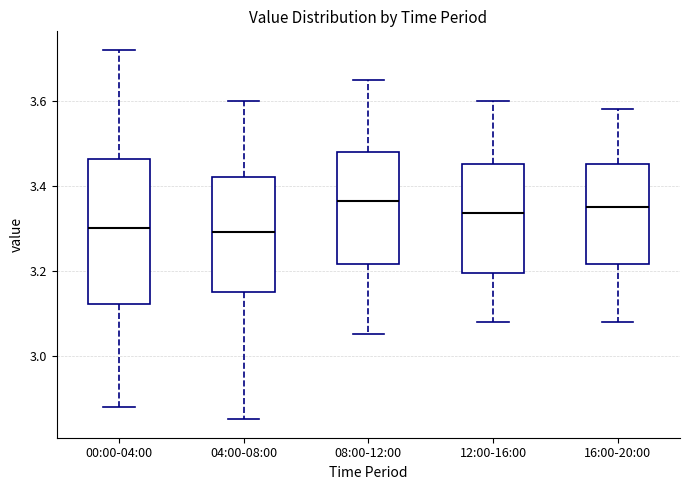

Reading left to right, transcribe this box plot: for each box, give where its median line is, the range the box spans, and where its two whiskers end, as read against the y-axis. The values are not printed on the chart, so give them approximately, as read against the axis.

00:00-04:00: median 3.30, box 3.12 to 3.46, whiskers 2.88 to 3.72
04:00-08:00: median 3.30, box 3.16 to 3.42, whiskers 2.86 to 3.60
08:00-12:00: median 3.36, box 3.22 to 3.48, whiskers 3.06 to 3.66
12:00-16:00: median 3.34, box 3.20 to 3.46, whiskers 3.08 to 3.60
16:00-20:00: median 3.36, box 3.22 to 3.46, whiskers 3.08 to 3.58